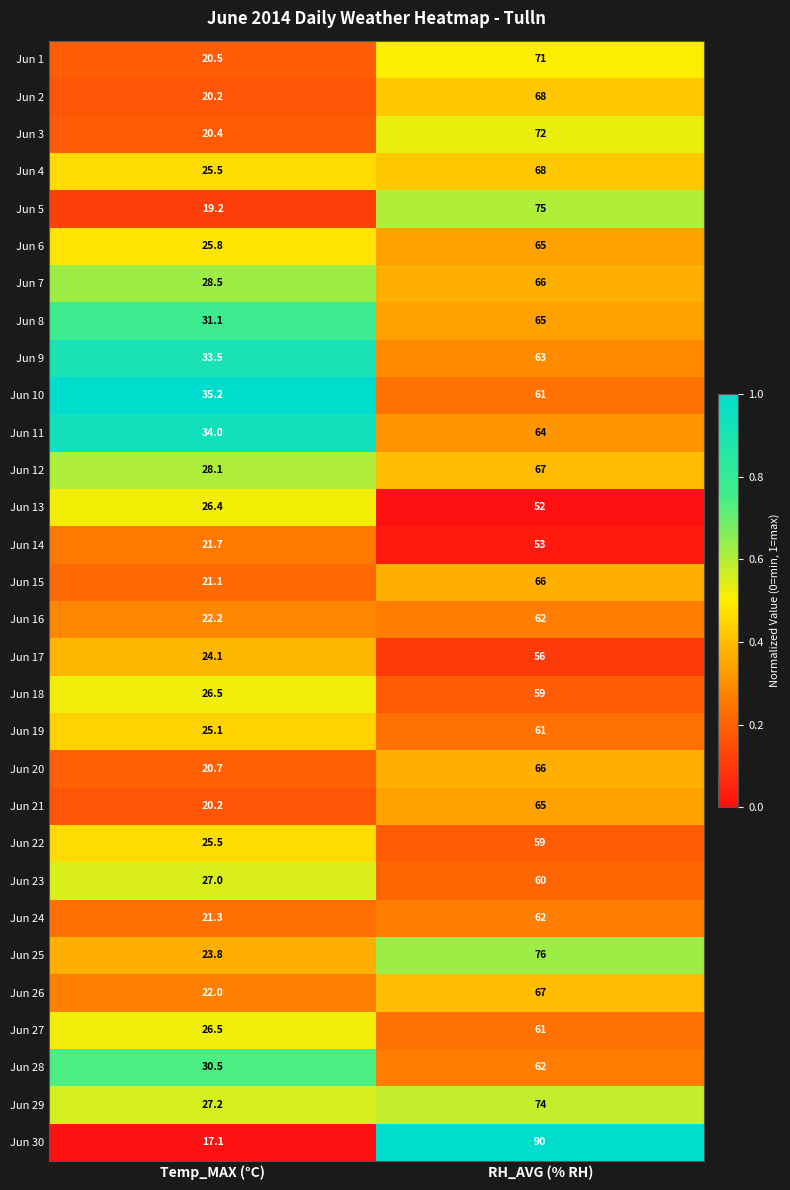

Which series changed the most between Temp_MAX (°C) and RH_AVG (% RH)?

Jun 30